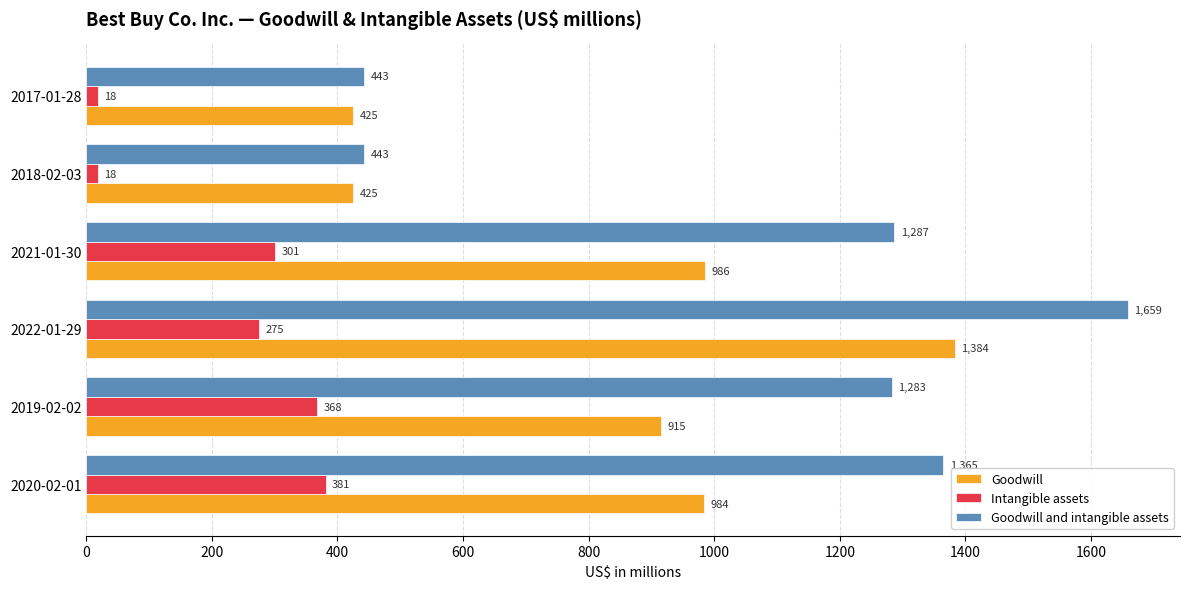

Between 2020-02-01 and 2021-01-30, which series saw the biggest shift?

Intangible assets